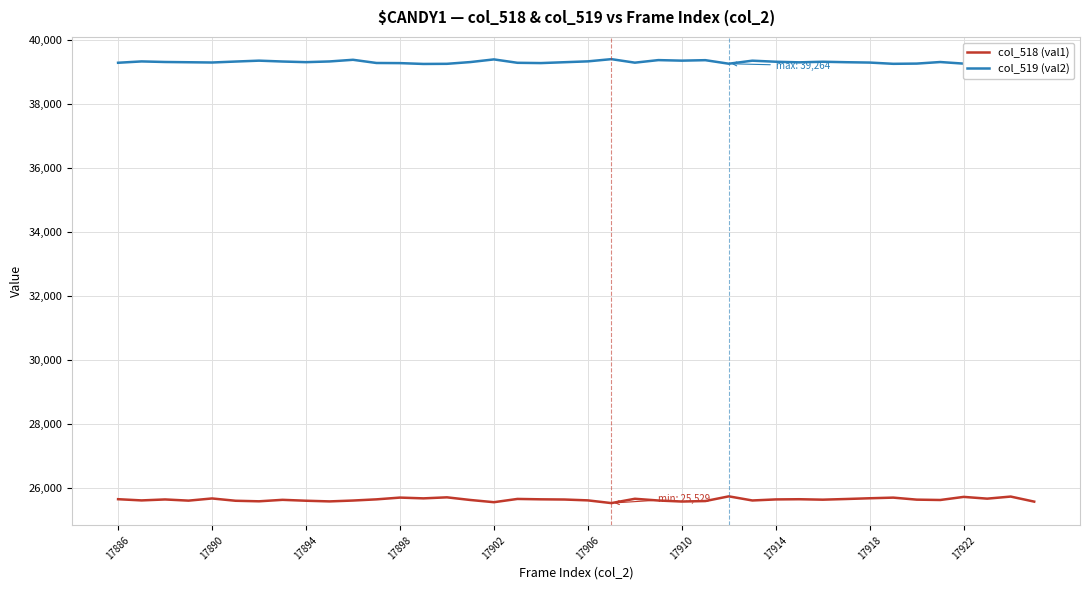

True or false: col_518 (val1) and col_519 (val2) cross at least once.

False